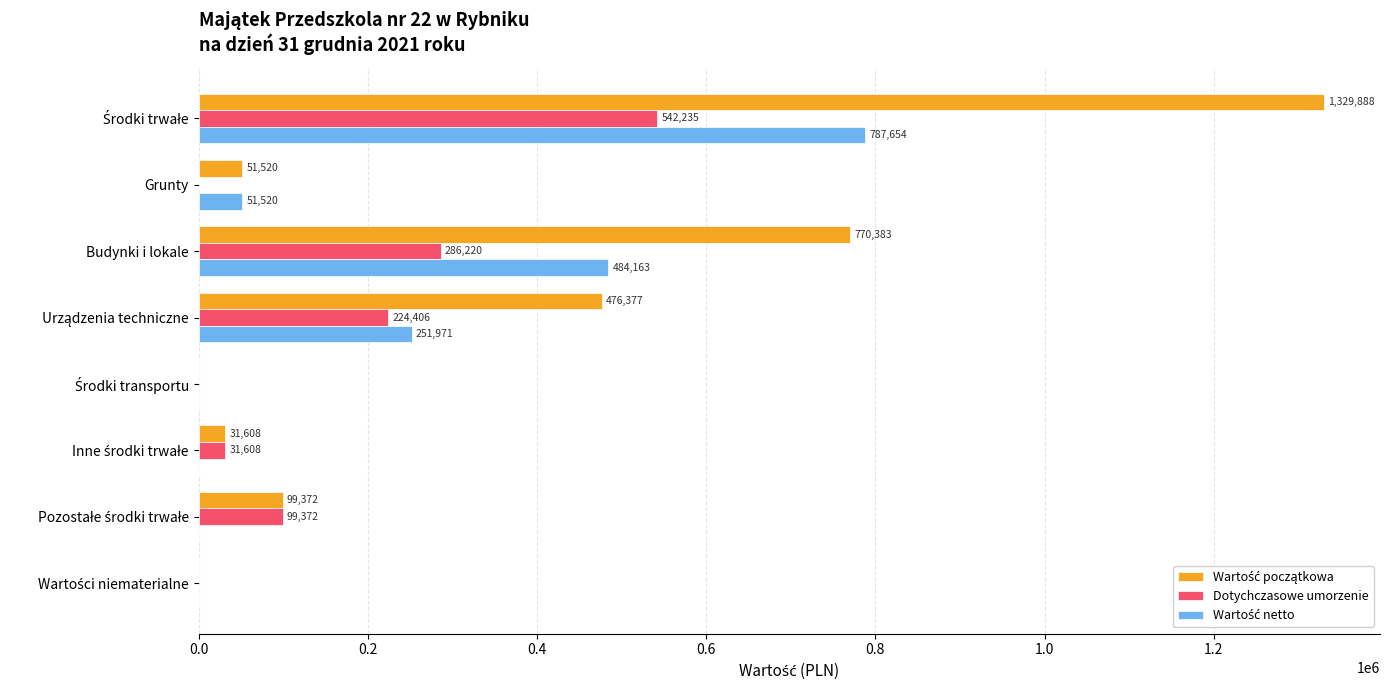

The value of Dotychczasowe umorzenie at Grunty is 0.0. True or false?

True